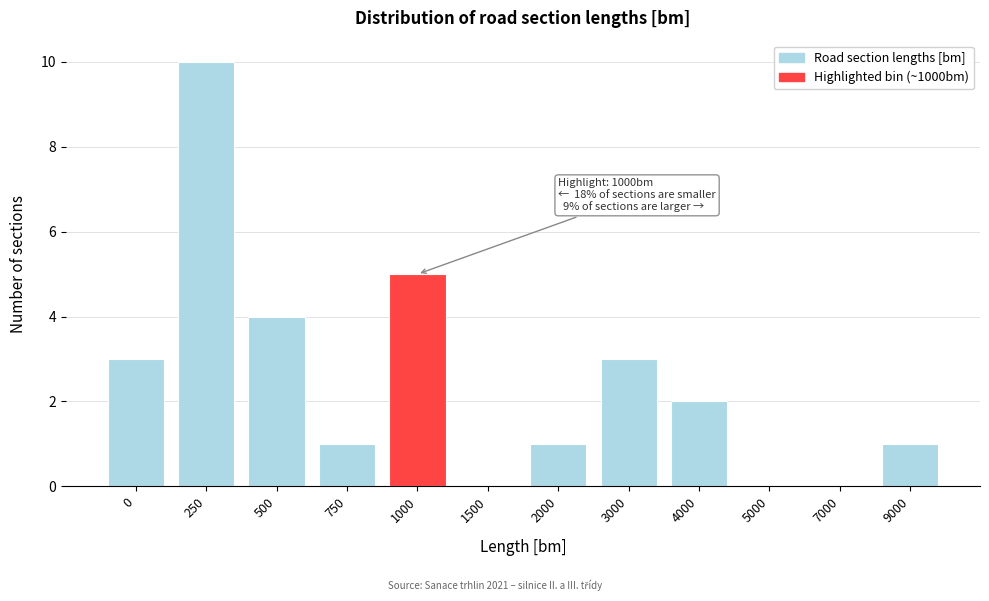

Reading right to left, extract all data points from this chart.

9000=1	7000=0	5000=0	4000=2	3000=3	2000=1	1500=0	1000=5	750=1	500=4	250=10	0=3